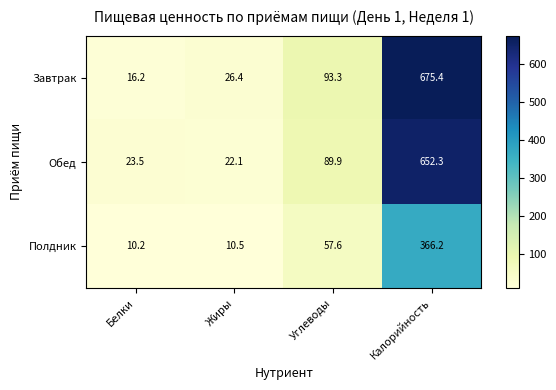

Which series has the largest range (max minus min)?

Завтрак